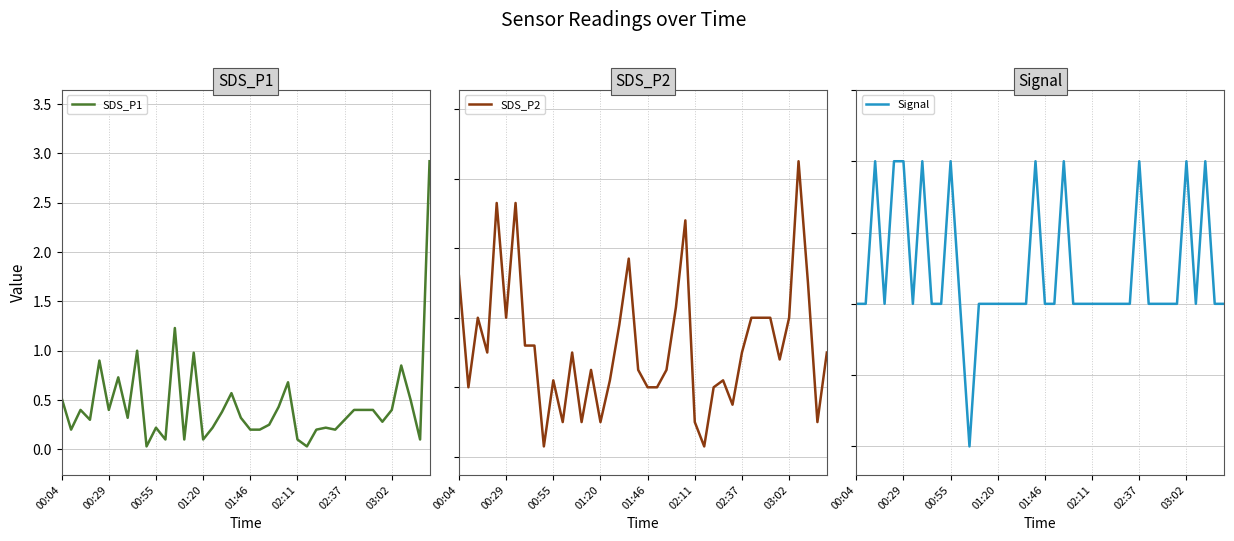

Reading left to right, transcribe all the data shown in this chart.

SDS_P1: 0.5	0.2	0.4	0.3	0.9	0.4	0.7	0.3	1.0	0.0	0.2	0.1	1.2	0.1	1.0	0.1	0.2	0.4	0.6	0.3	0.2	0.2	0.2	0.4	0.7	0.1	0.0	0.2	0.2	0.2	0.3	0.4	0.4	0.4	0.3	0.4	0.8	0.5	0.1	2.9
SDS_P2: 0.5	0.2	0.4	0.3	0.7	0.4	0.7	0.3	0.3	0.0	0.2	0.1	0.3	0.1	0.2	0.1	0.2	0.4	0.6	0.2	0.2	0.2	0.2	0.4	0.7	0.1	0.0	0.2	0.2	0.1	0.3	0.4	0.4	0.4	0.3	0.4	0.8	0.5	0.1	0.3
Signal: -79.0	-79.0	-78.0	-79.0	-78.0	-78.0	-79.0	-78.0	-79.0	-79.0	-78.0	-79.0	-80.0	-79.0	-79.0	-79.0	-79.0	-79.0	-79.0	-78.0	-79.0	-79.0	-78.0	-79.0	-79.0	-79.0	-79.0	-79.0	-79.0	-79.0	-78.0	-79.0	-79.0	-79.0	-79.0	-78.0	-79.0	-78.0	-79.0	-79.0